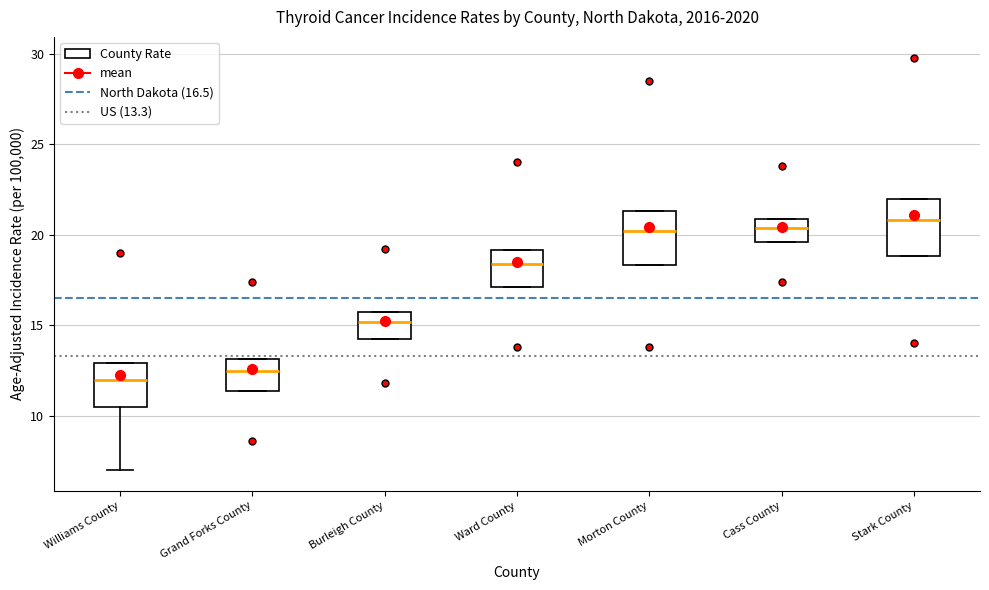

Which box has the lowest median line?

Williams County